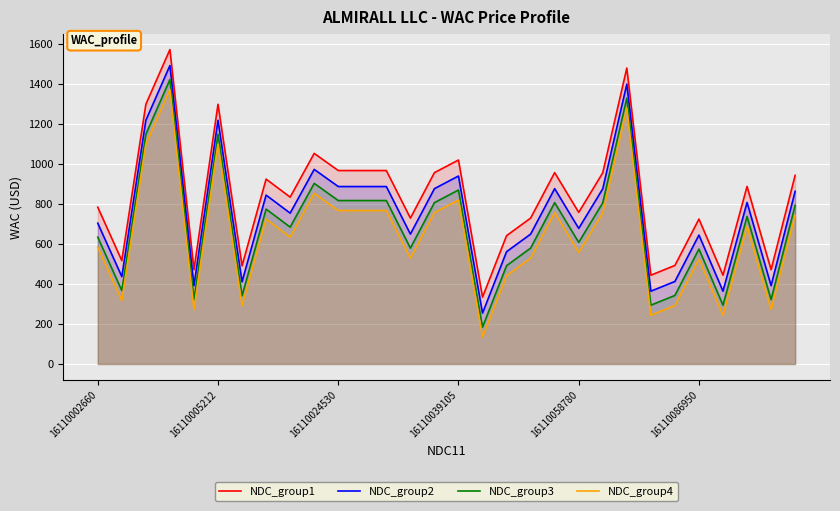

What is the difference between the maximum and minimum values in the NDC_group2 series?

1237.8